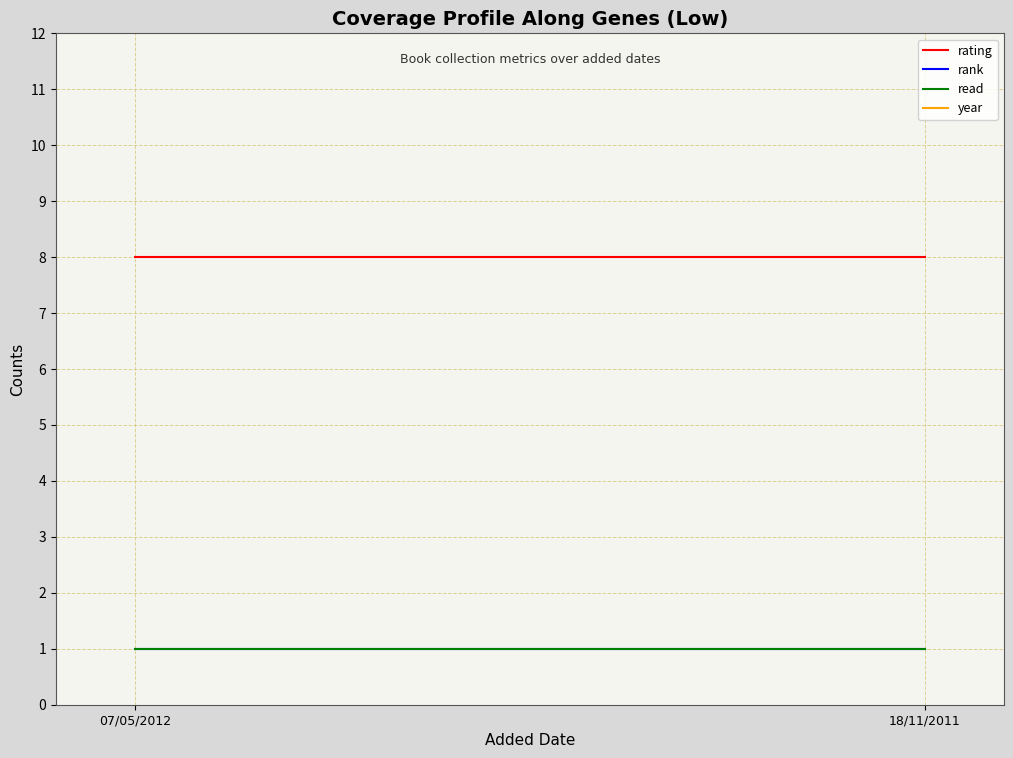

What is the value of the year point at the 2nd from the left?

2006